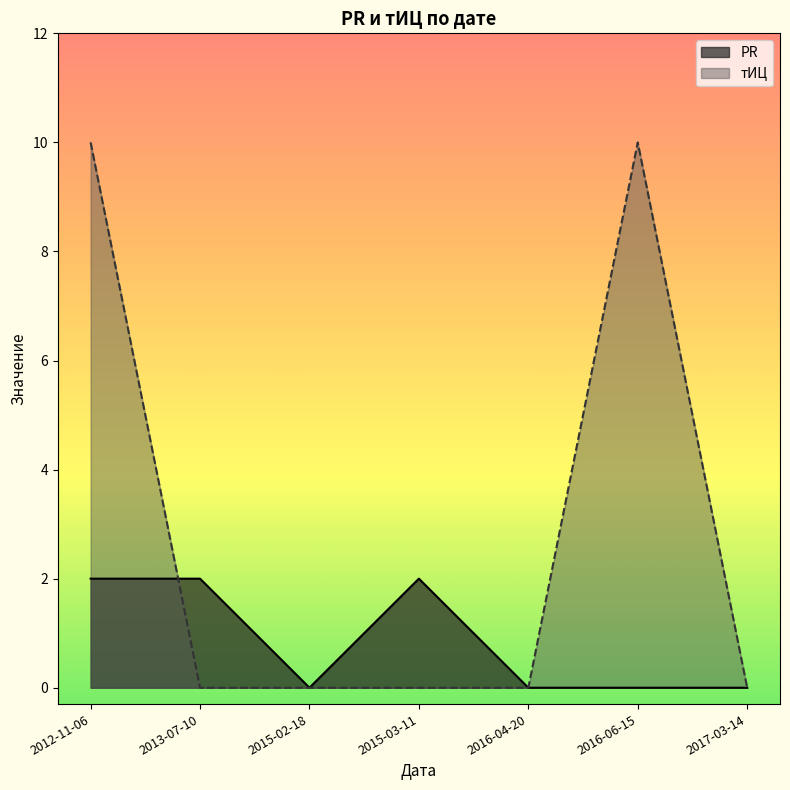

What is the difference between the maximum and minimum values in the PR series?

2